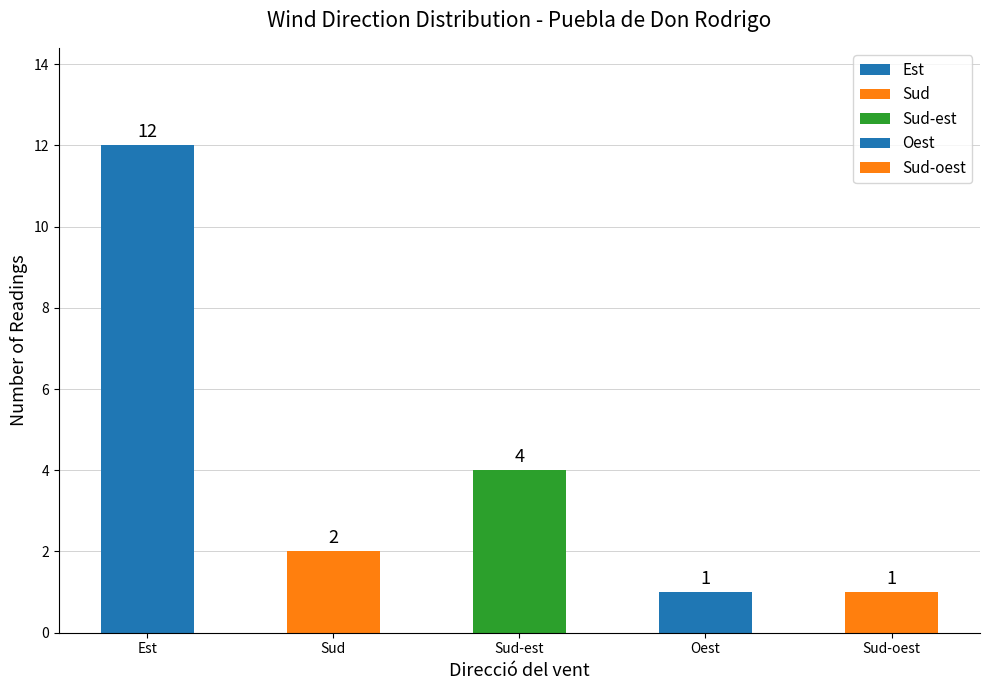

Reading left to right, list all the values displayed in this chart.

12	2	4	1	1